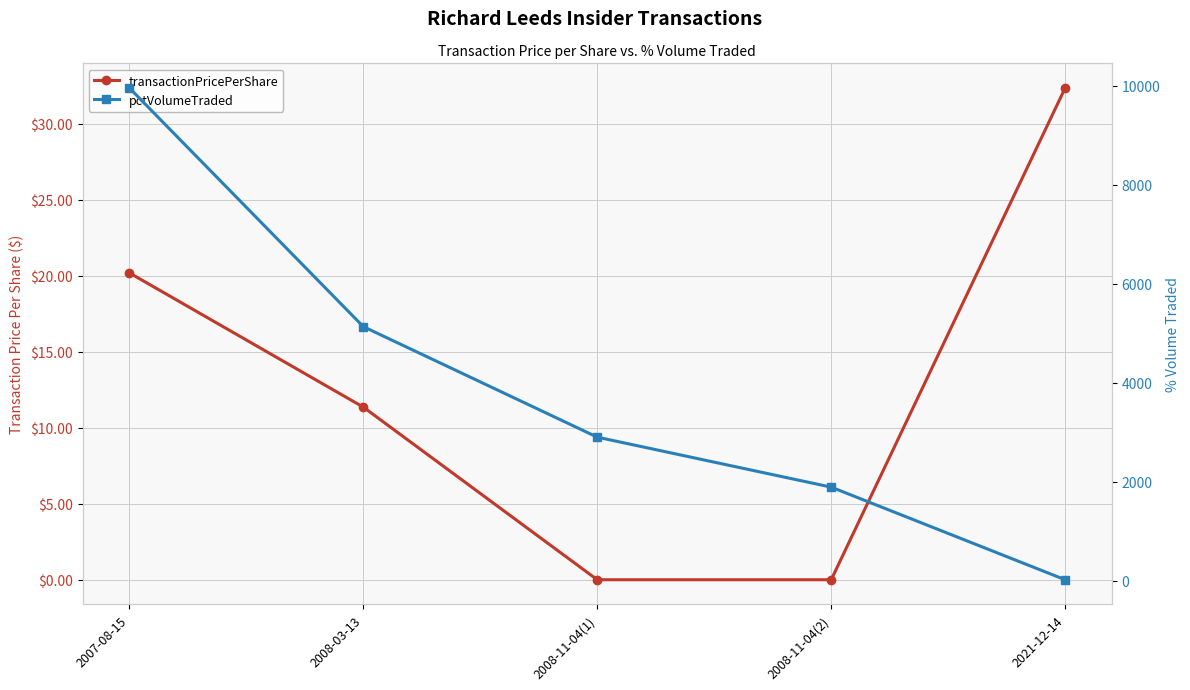

True or false: pctVolumeTraded has more than 0 interior local peaks.

False